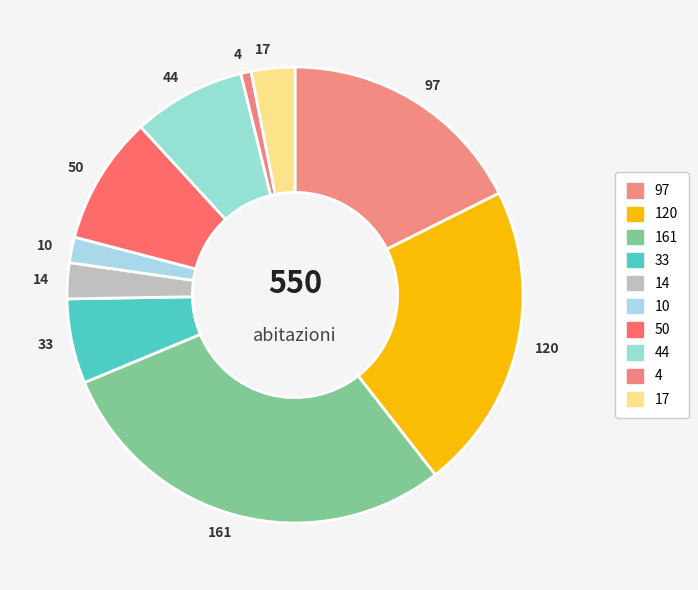

The 44 slice represents 8% of the pie. True or false?

True